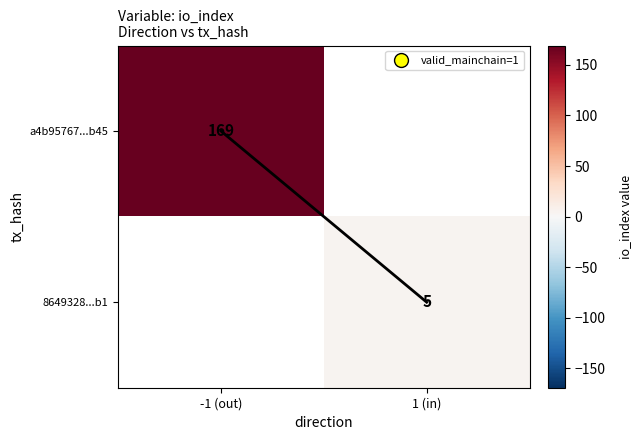

Which category has the lowest value in the io_index path series?

-1 (out)